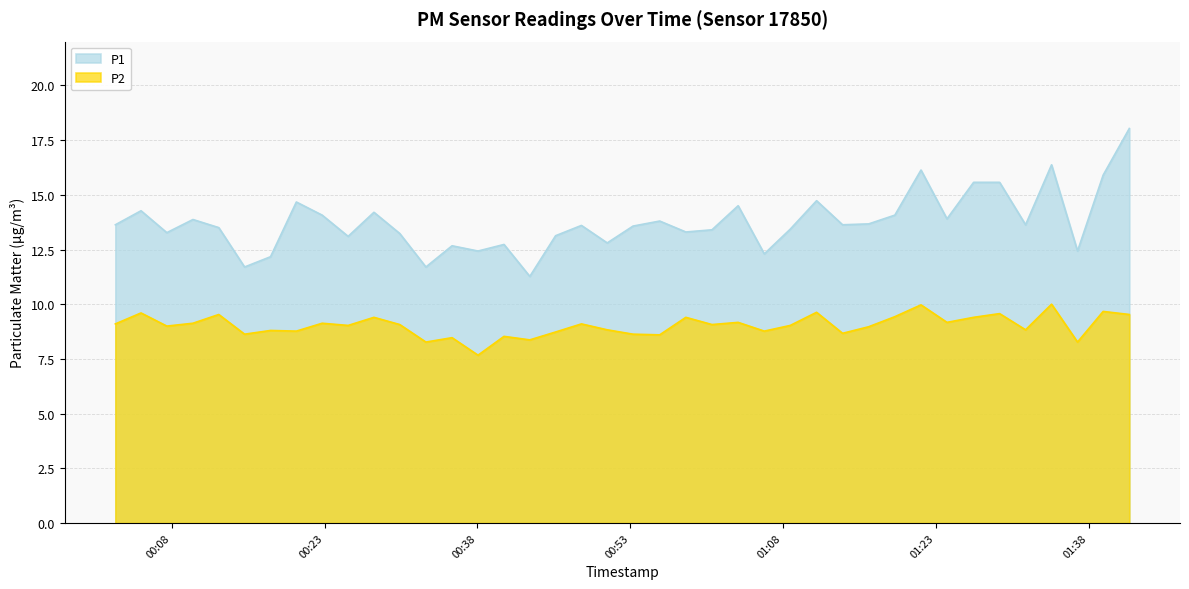

List the series in order of their overall mean, highest first.

P1, P2